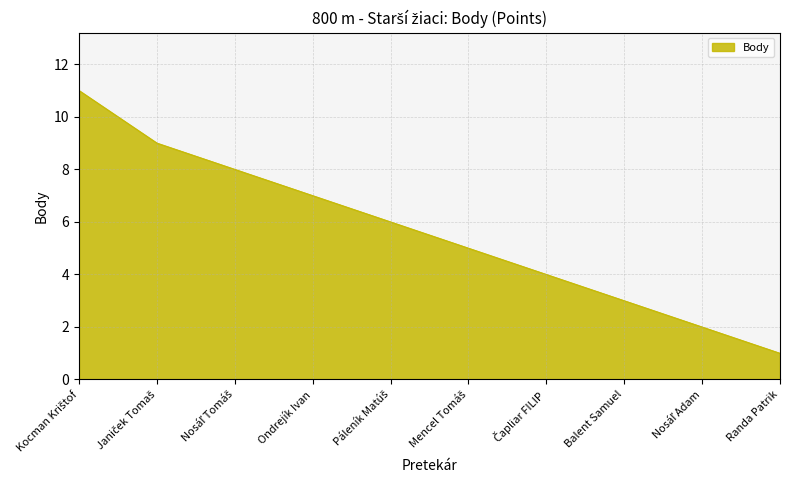

What is the difference between the maximum and minimum values?

10